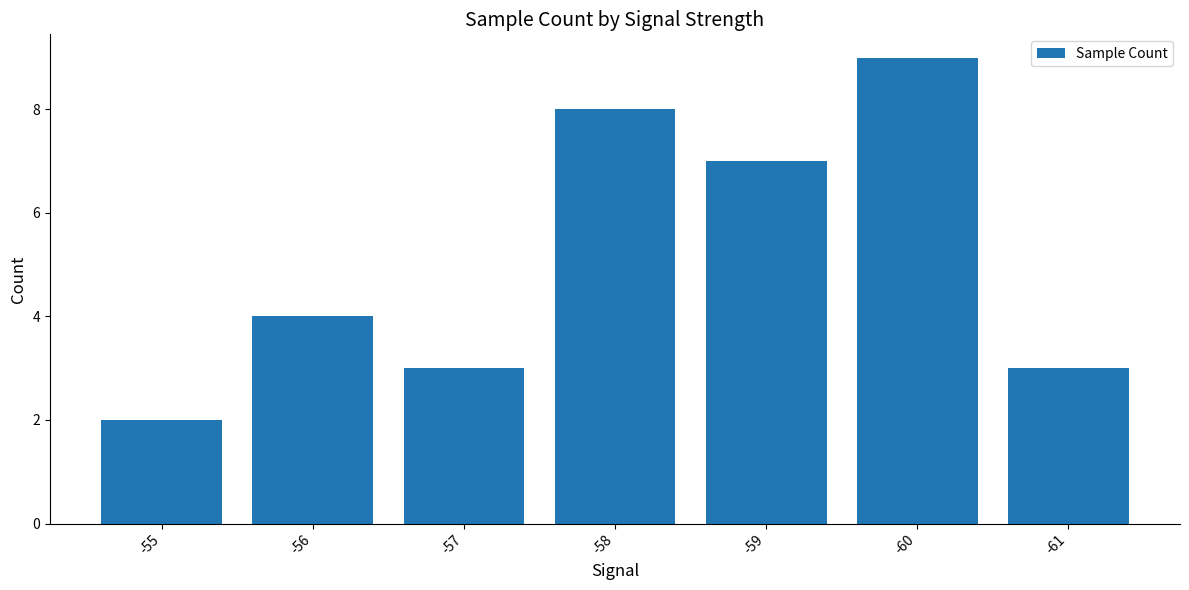

How many values are between 3 and 8?

5